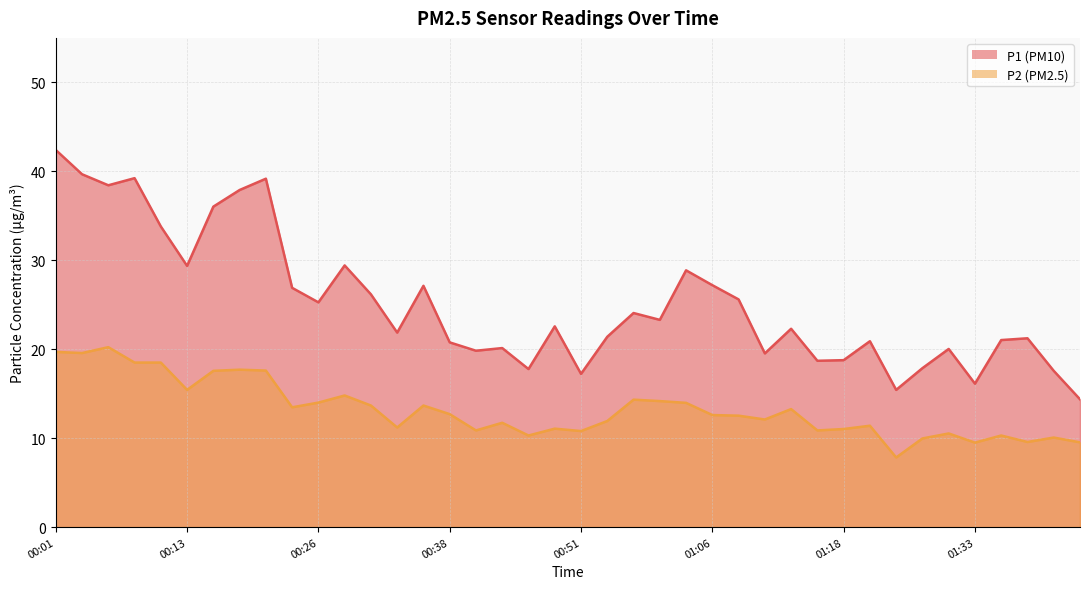

What is the label of the 21st point from the left?

00:51